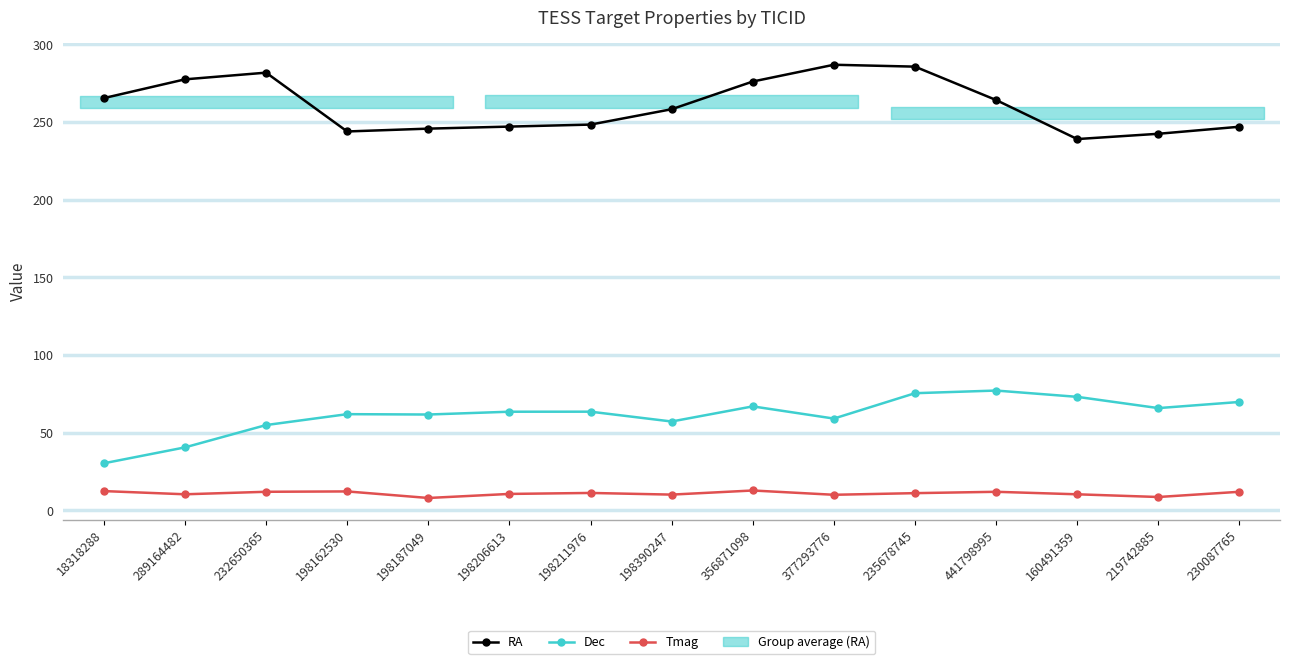

Is it true that Tmag equals 11.1 at 235678745?

True